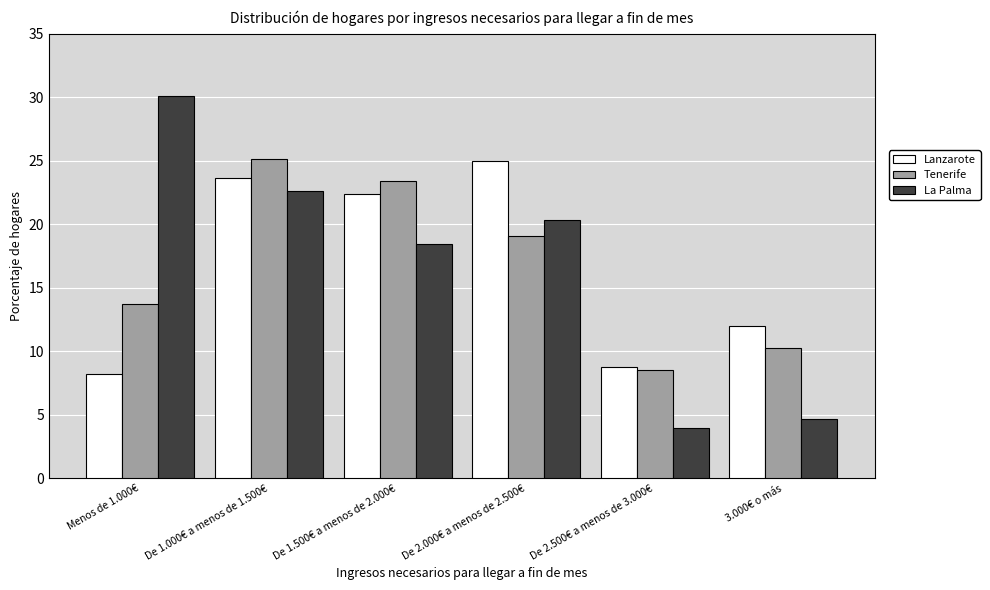

Is the value of Lanzarote at De 1.500€ a menos de 2.000€ greater than the value of La Palma at 3.000€ o más?

Yes